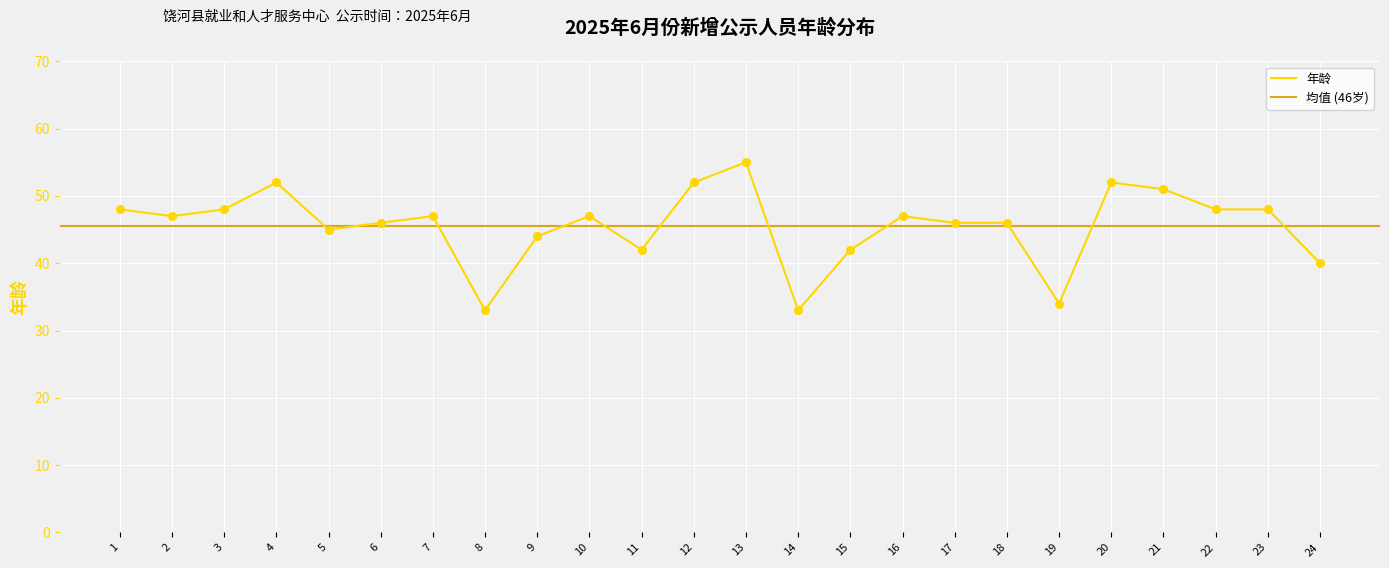

Approximately how many times larger is the value at 3 compared to 2?

1.0